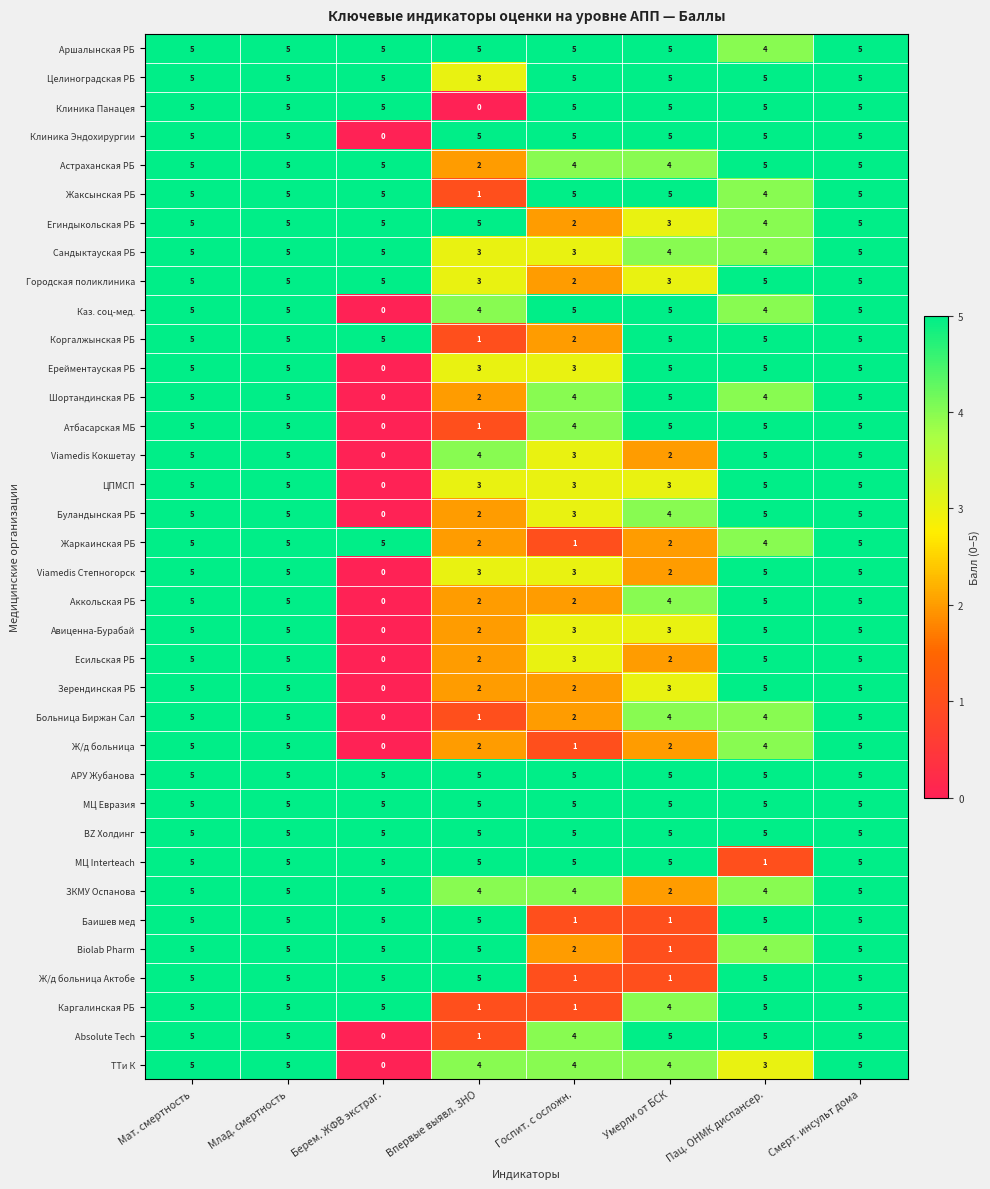

At how many categories does at least one series exceed 4?

8